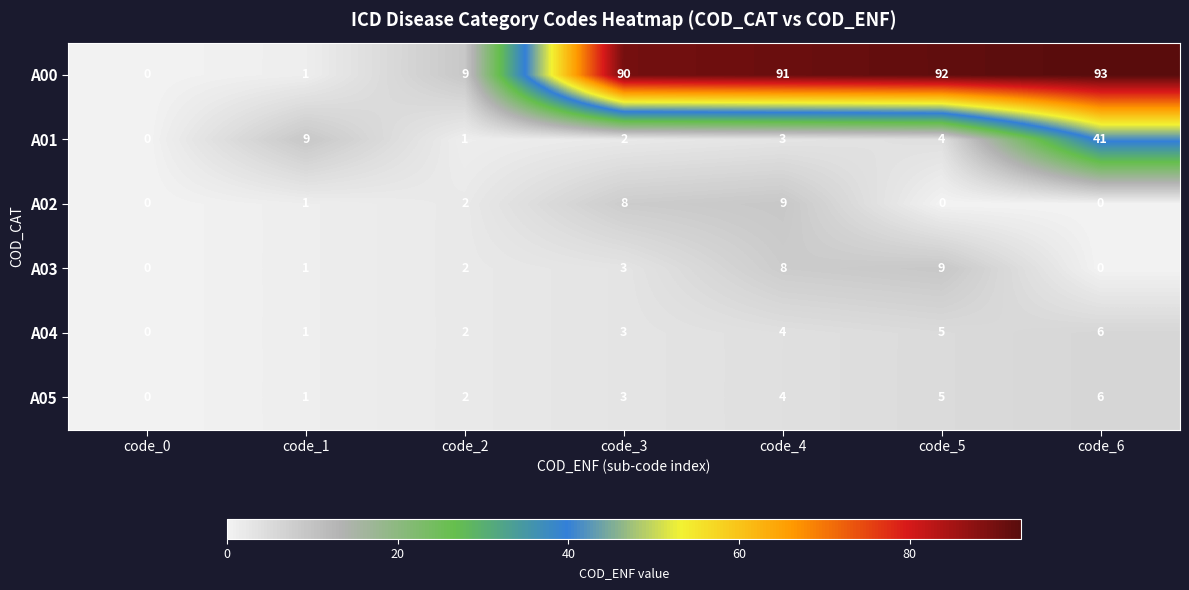

What is the sum of all A05 values?

21